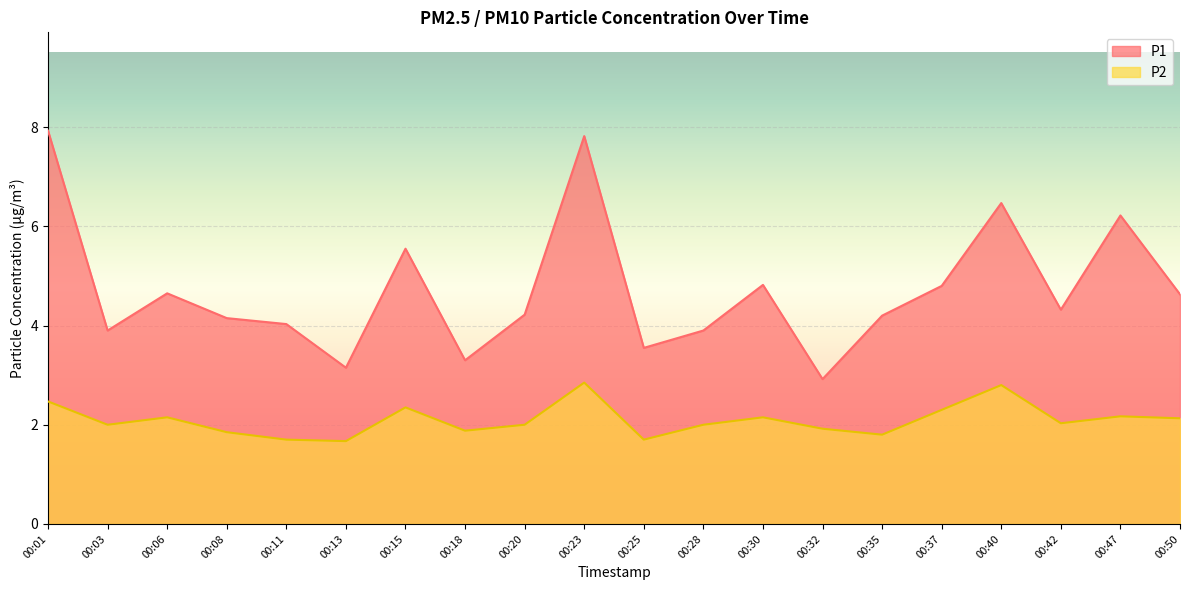

Which category has the lowest value in the P1 series?

00:32